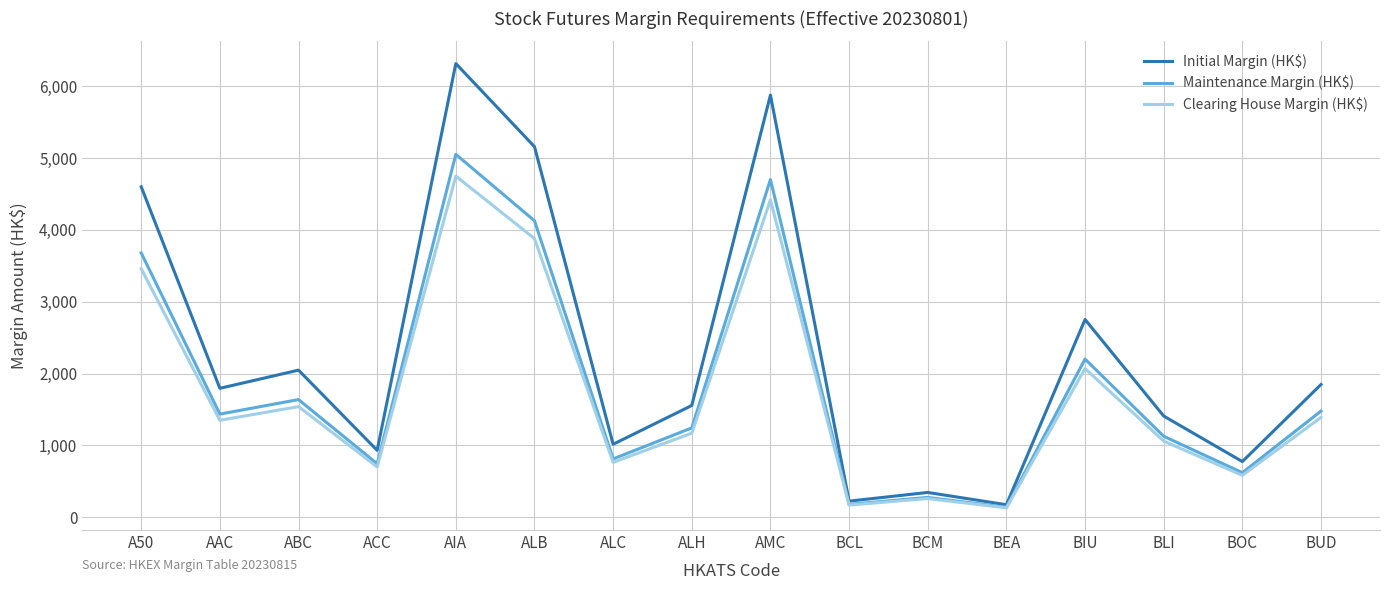

The Initial Margin (HK$) series shows 525 at ACC. True or false?

False